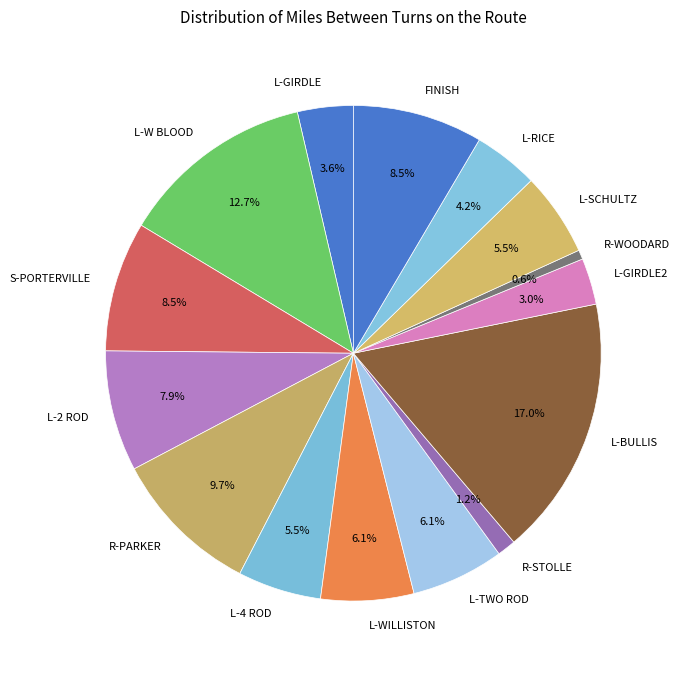

Which has a higher value, L-2 ROD or L-GIRDLE?

L-2 ROD